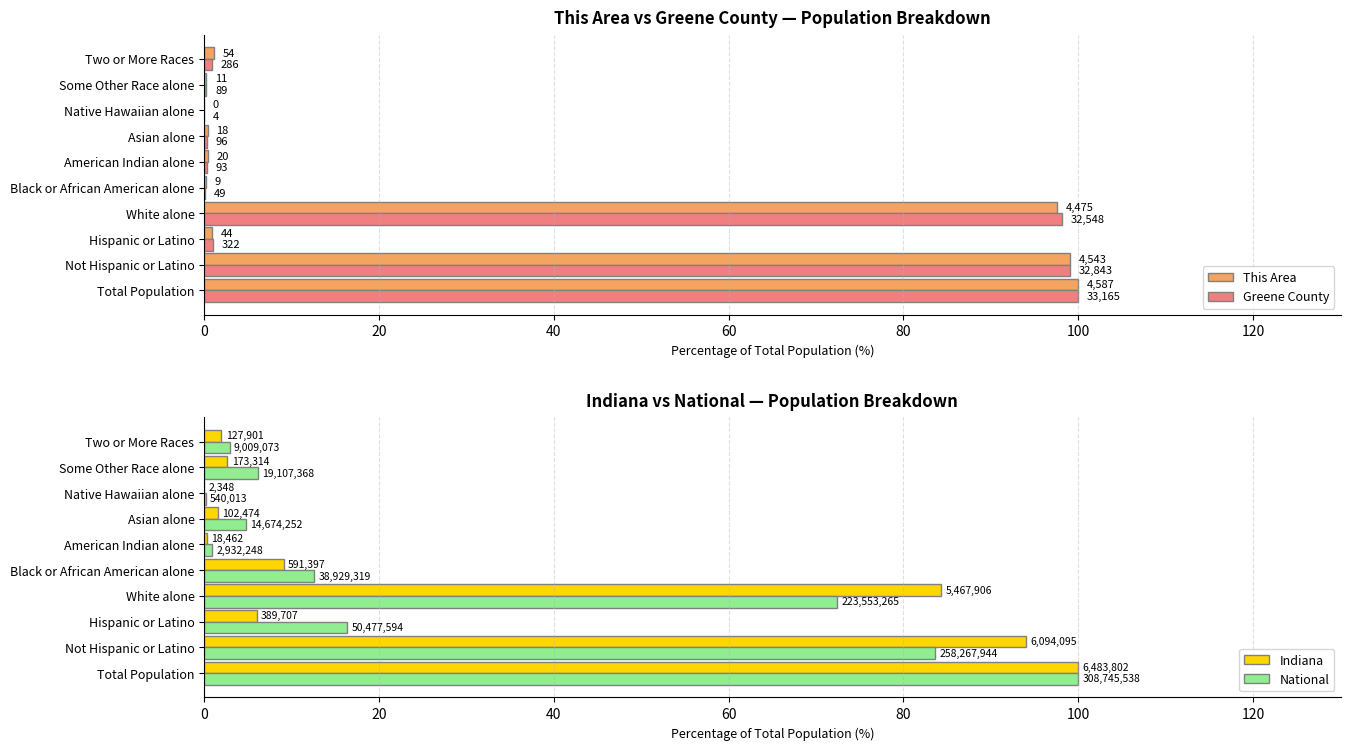

The value of Greene County at Two or More Races is 0.9. True or false?

True